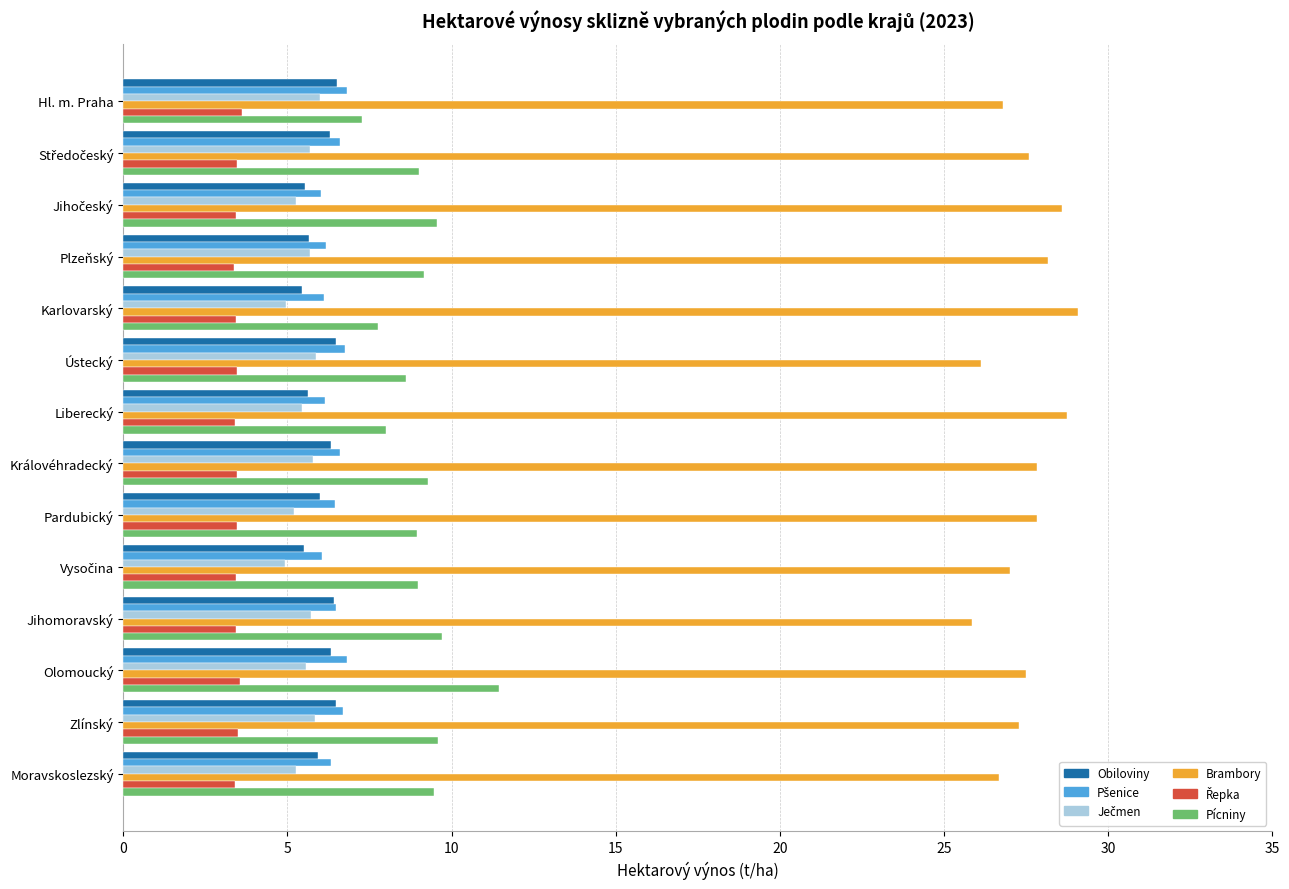

What is the difference between the second highest and minimum values in the Pícniny series?

2.4